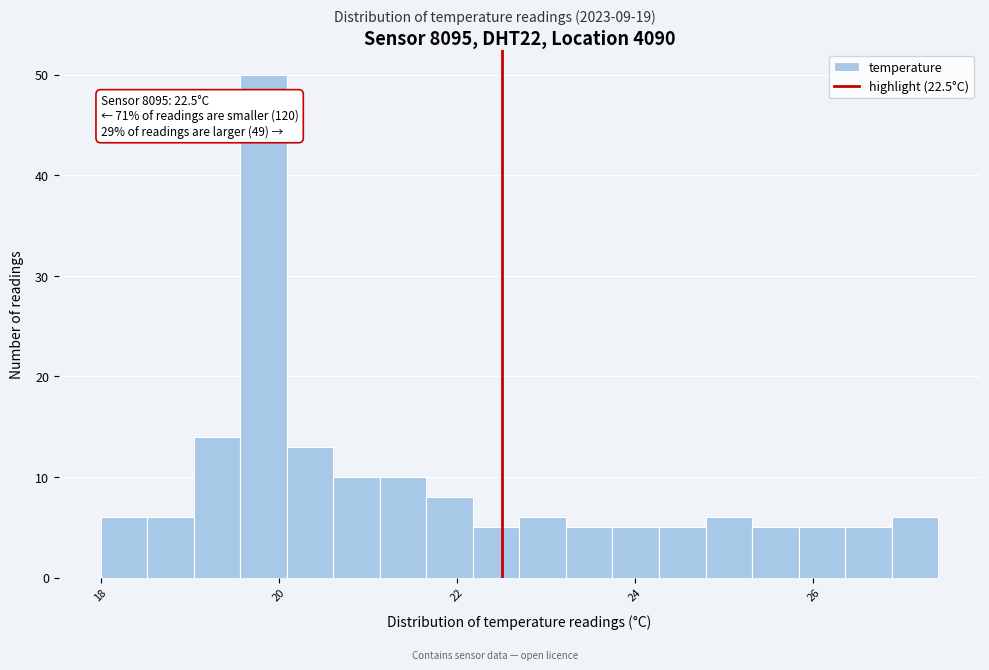

Read against the x-axis, roughly where is the centre of the tallest bar?

19.8